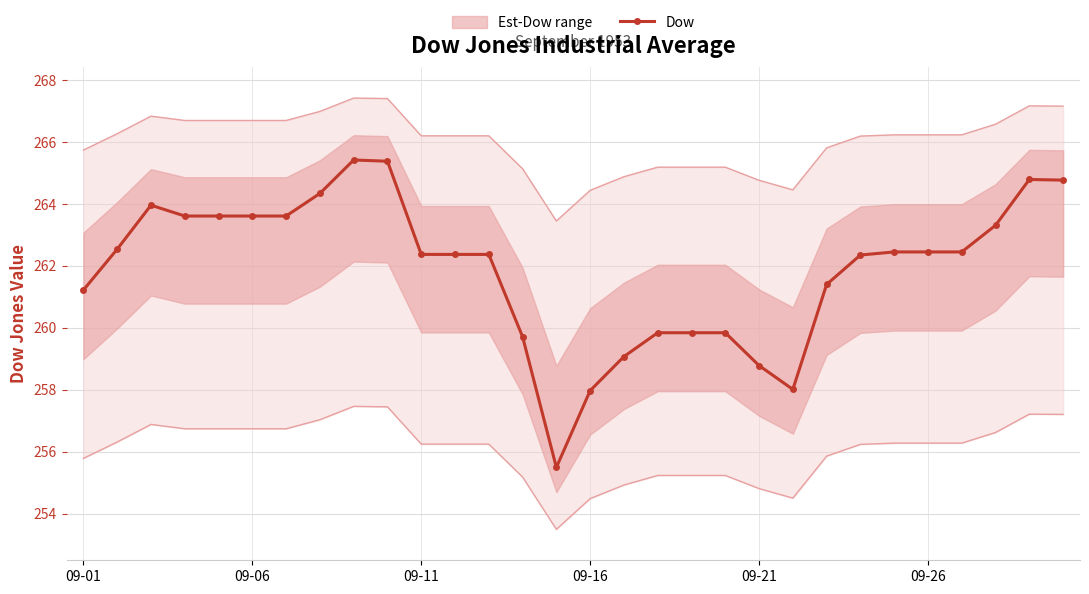

What is the average value?

261.9